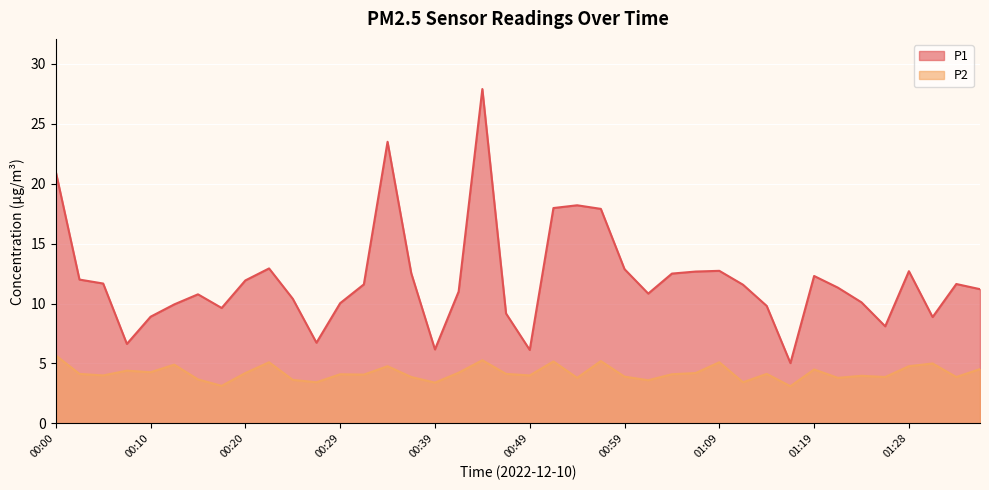

What are all the series names shown in the legend?

P1, P2